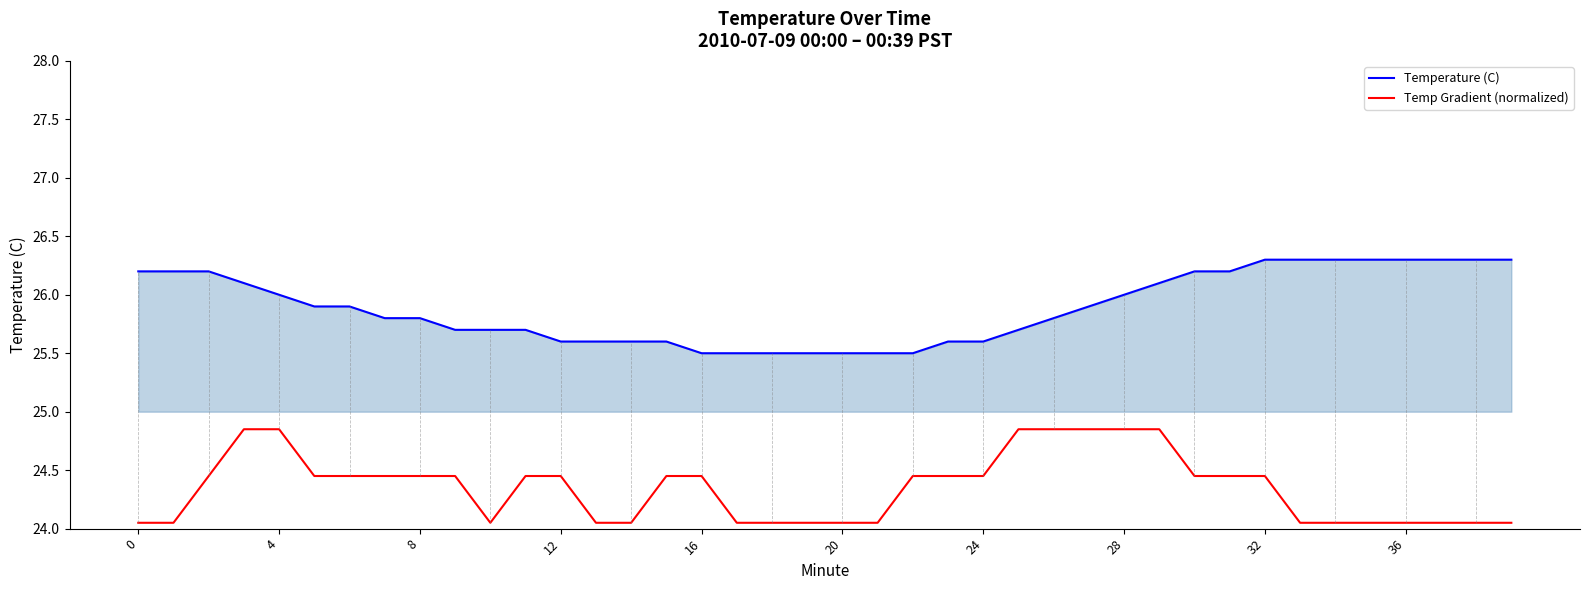

True or false: Temperature (C) and Temp Gradient (normalized) cross at least once.

False